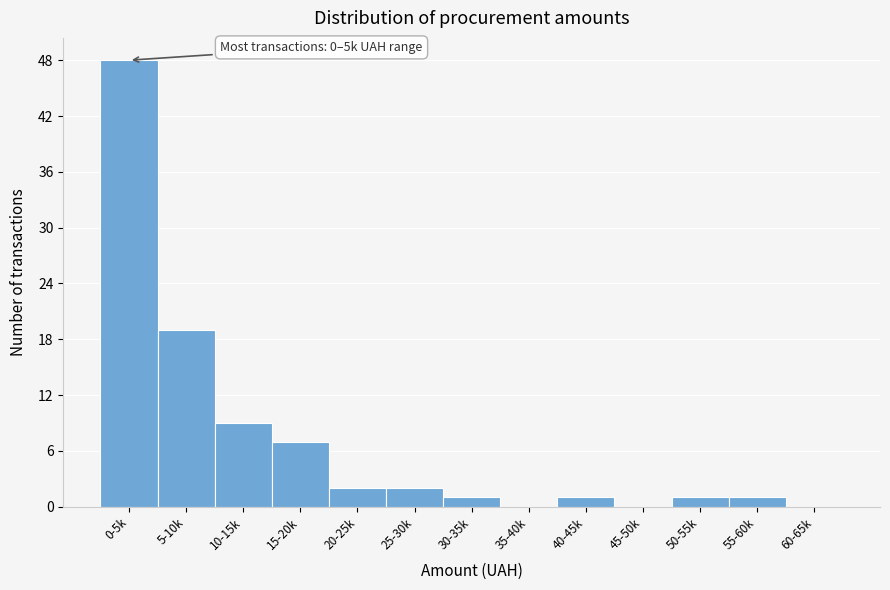

Reading left to right, extract all data points from this chart.

0-5k=48	5-10k=19	10-15k=9	15-20k=7	20-25k=2	25-30k=2	30-35k=1	35-40k=0	40-45k=1	45-50k=0	50-55k=1	55-60k=1	60-65k=0